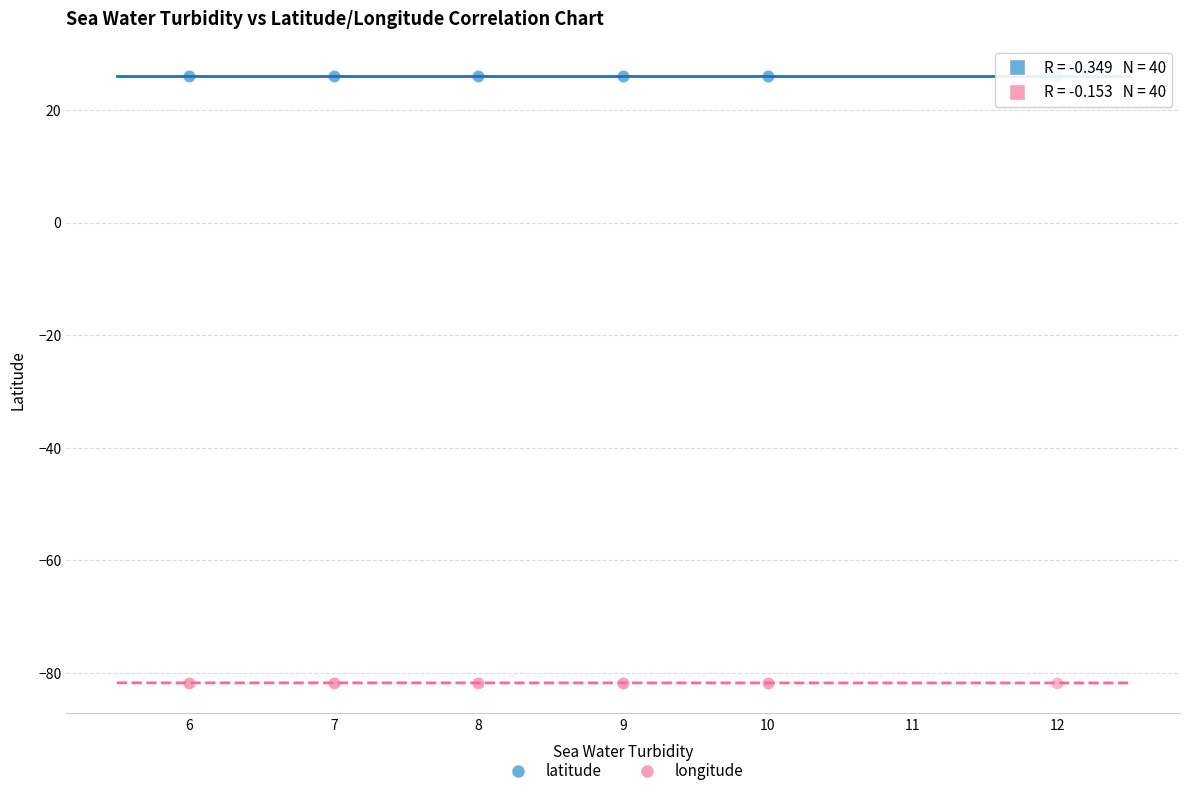

Which series reaches the minimum Y coordinate?

longitude